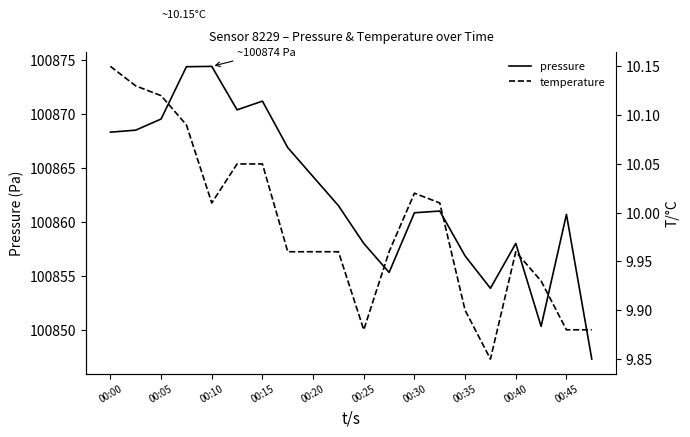

What is the minimum value for pressure?

100847.3